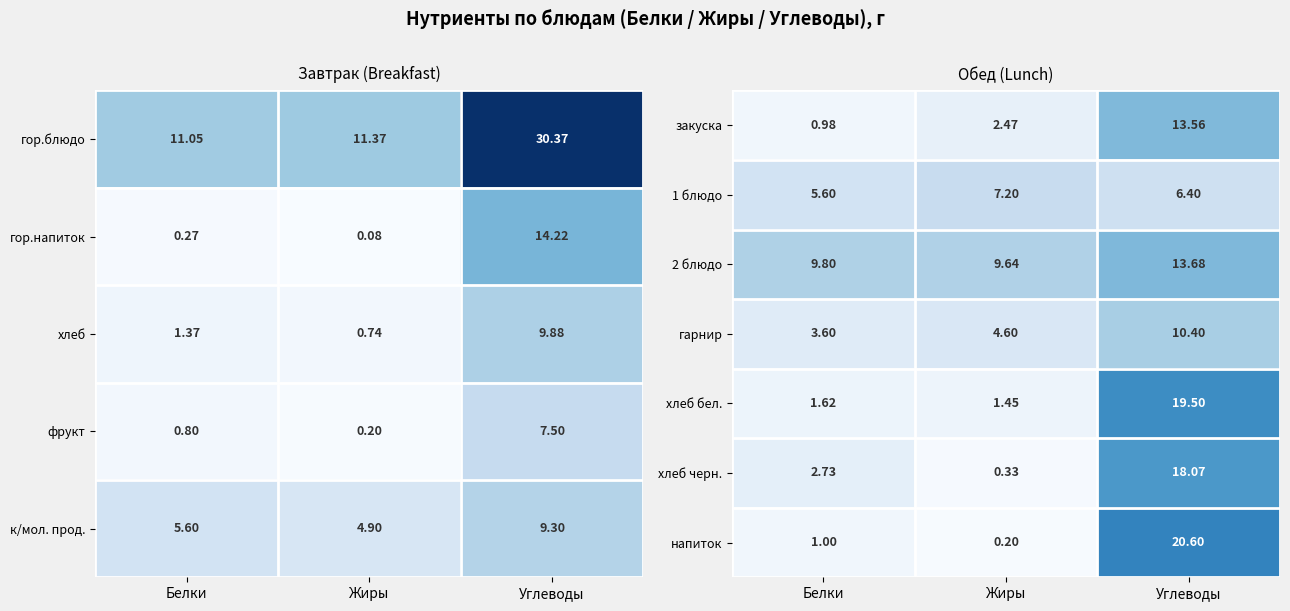

What is the minimum value for напиток?

0.2